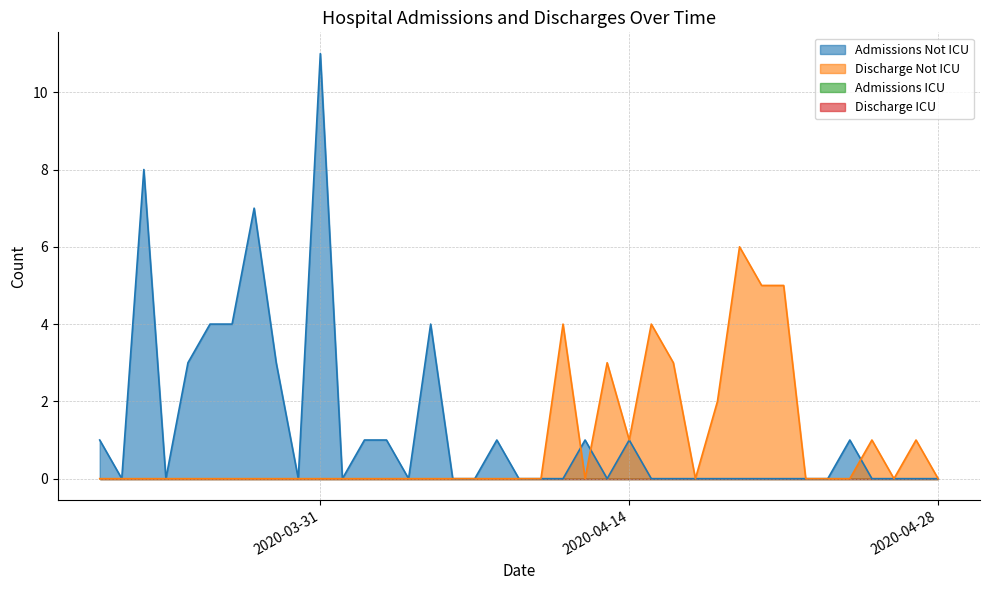

At which category is the sum across all series the highest?

2020-03-31